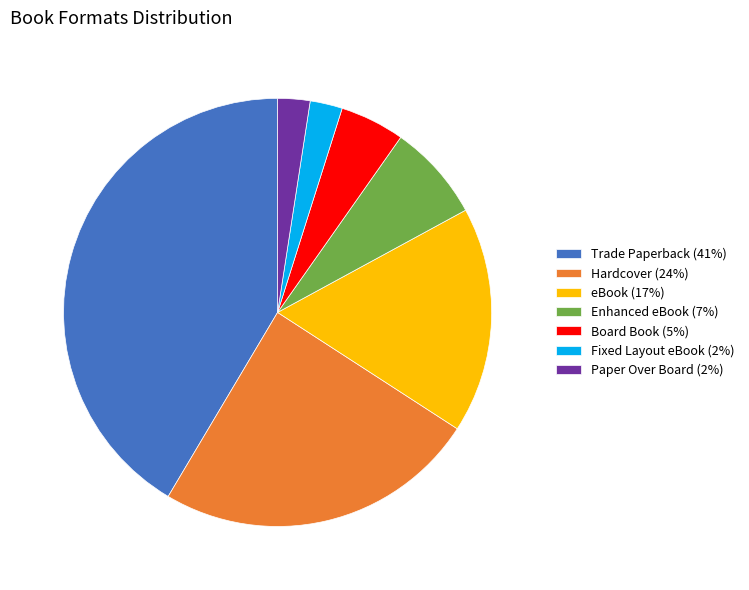

Is it true that Hardcover (24%) is 24% of the pie?

True